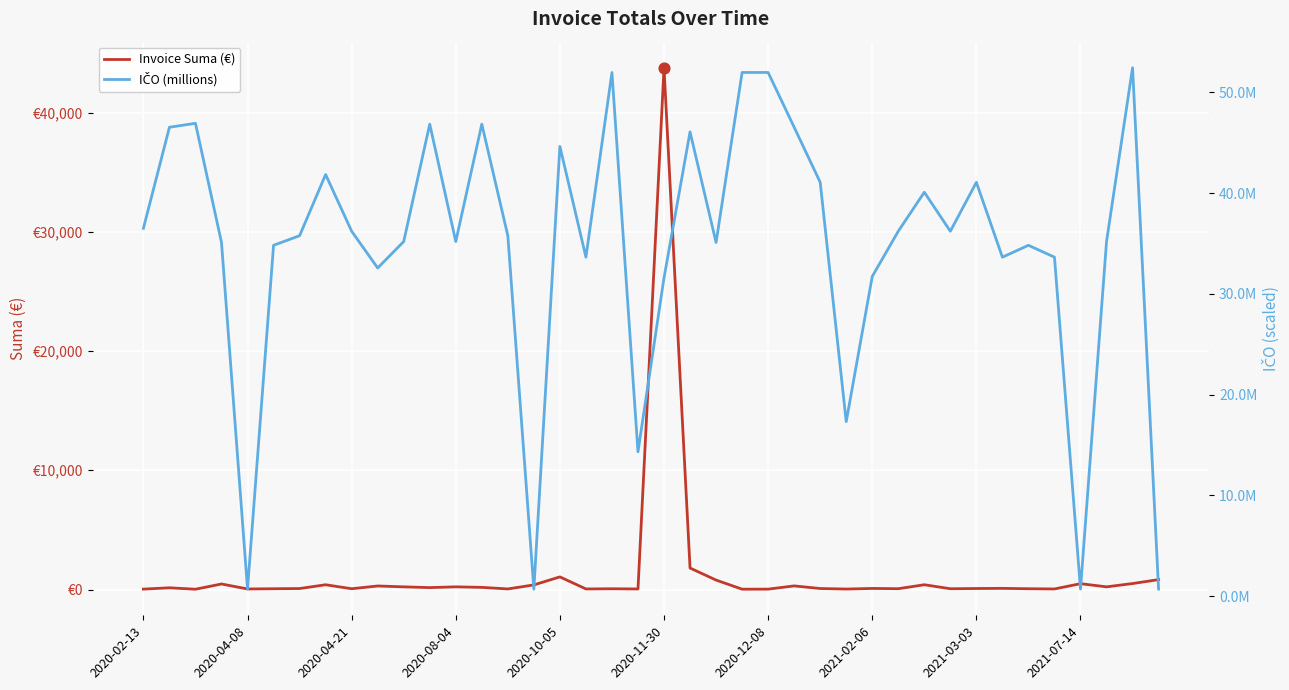

Is the value of IČO (millions) at 37 greater than the value of Invoice Suma (€) at 23?

Yes